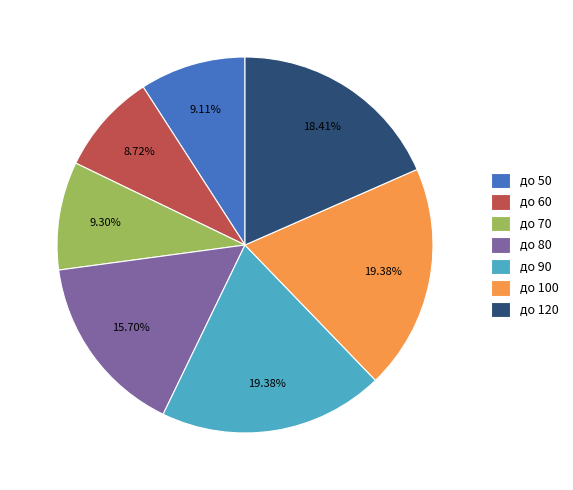

What portion of the pie excludes до 60?

91.3%